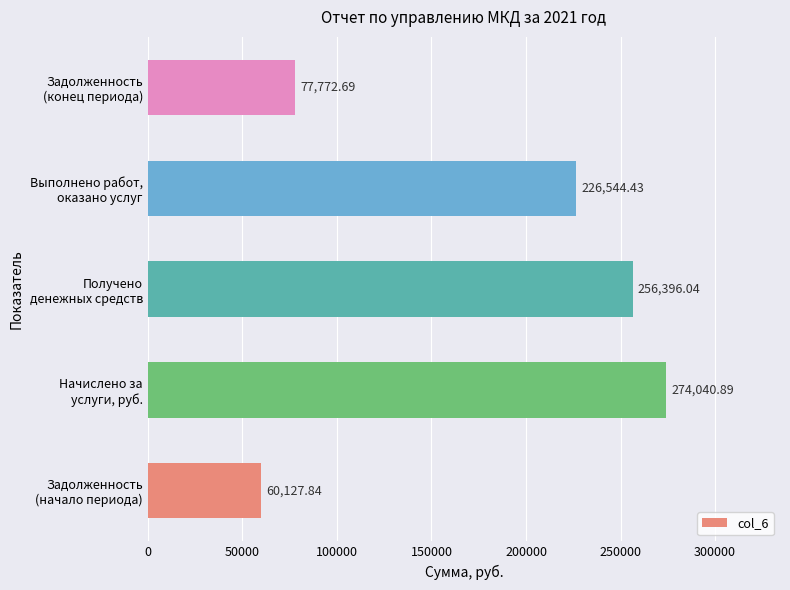

What is the average value?

178976.4